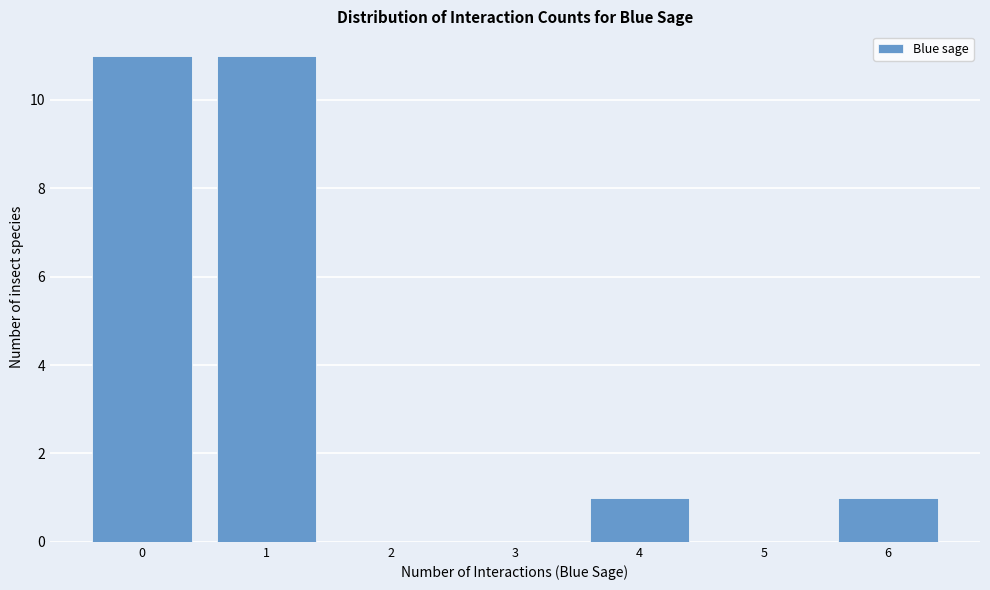

Reading left to right, list all the values displayed in this chart.

0=11	1=11	2=0	3=0	4=1	5=0	6=1